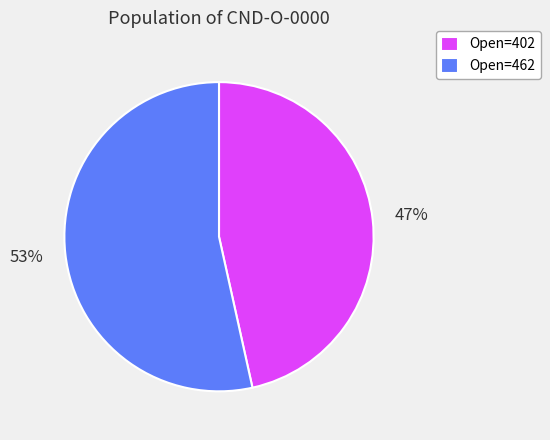

Which category accounts for the majority?

Open=462